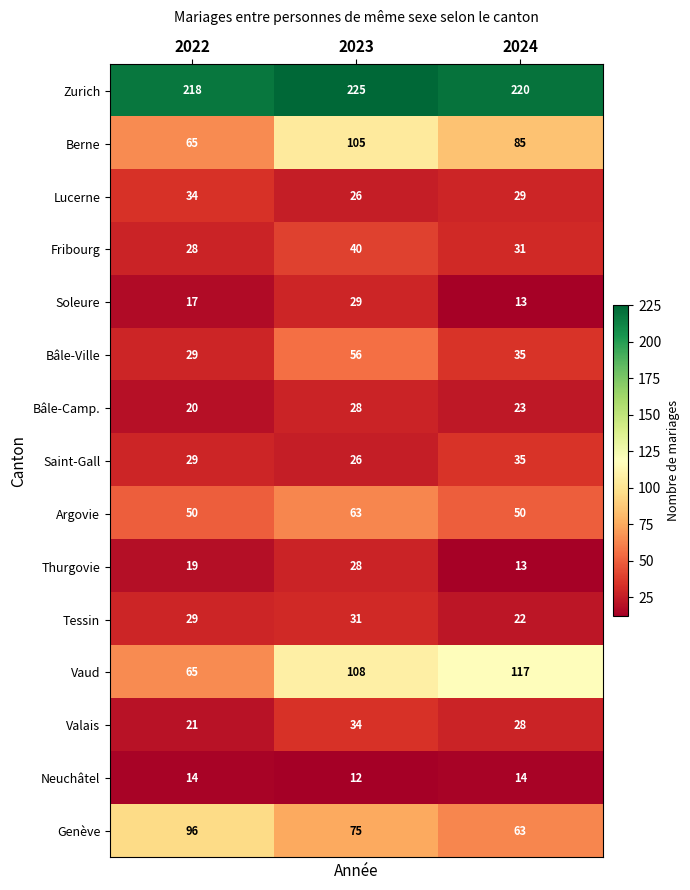

Count the number of data series in this chart.

15